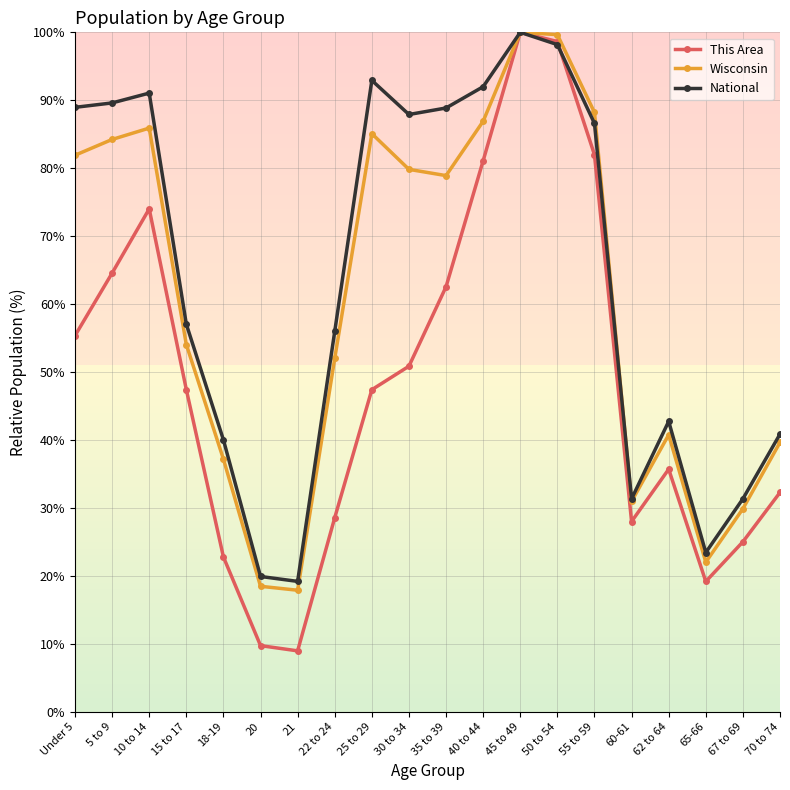

What is the sum of all National values?

1277.9